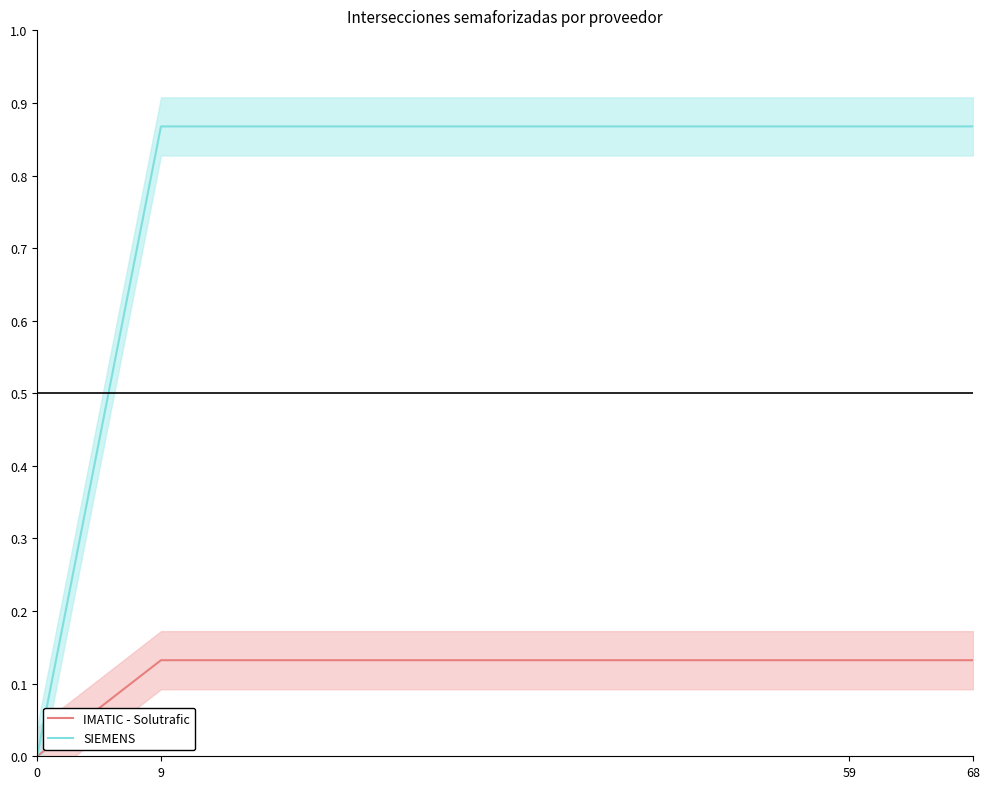

True or false: IMATIC - Solutrafic and SIEMENS cross at least once.

False